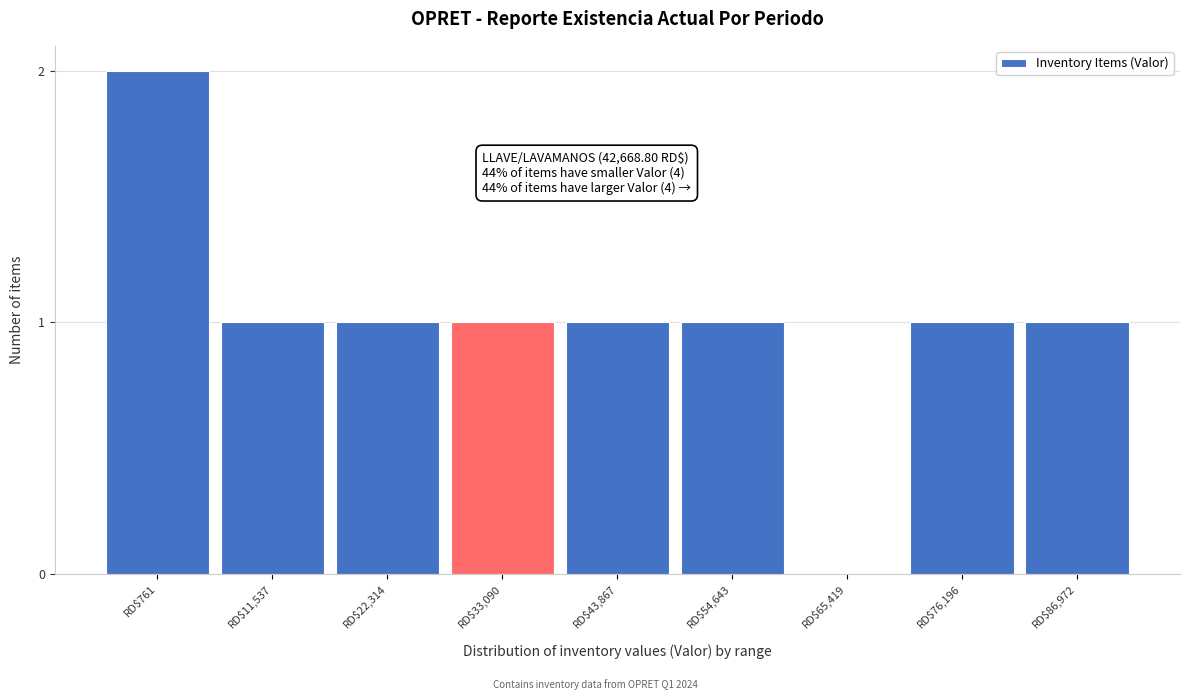

Is it true that the value at RD$22,314 is 1?

True